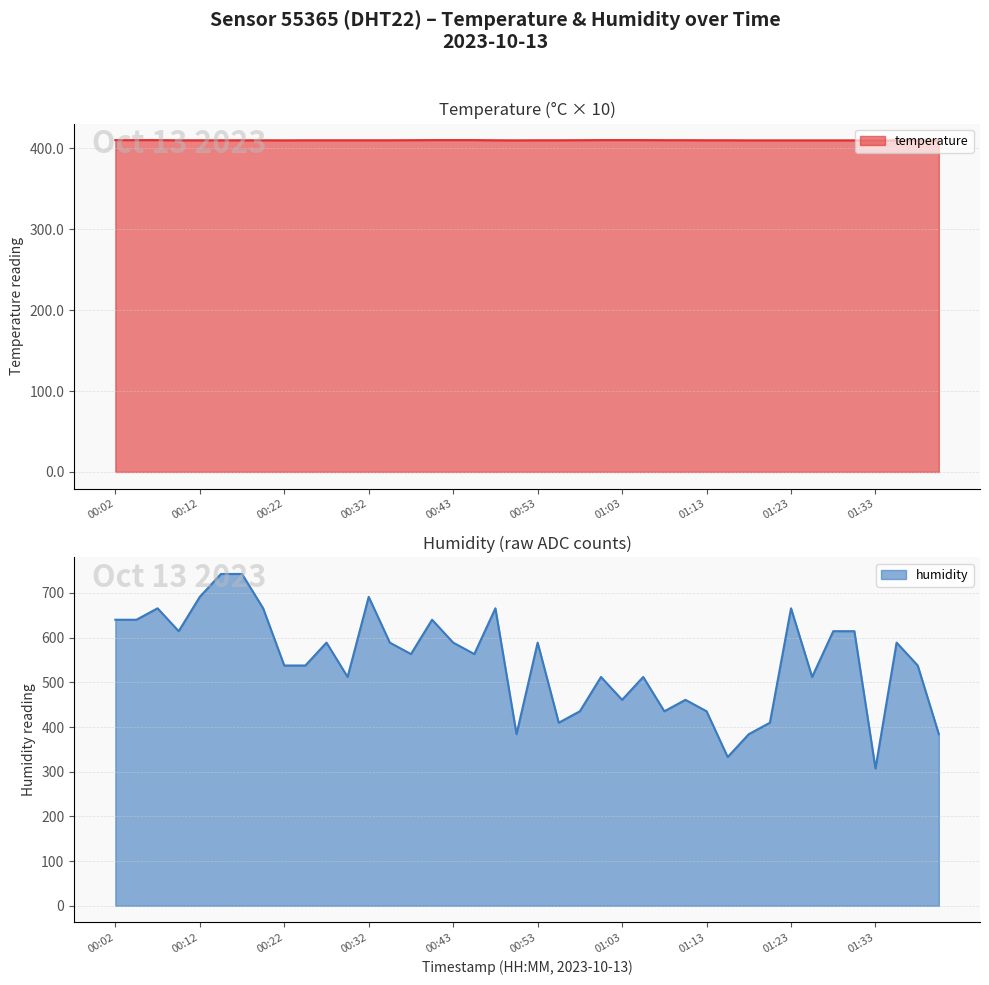

What is the sum of all humidity values?

21862.4